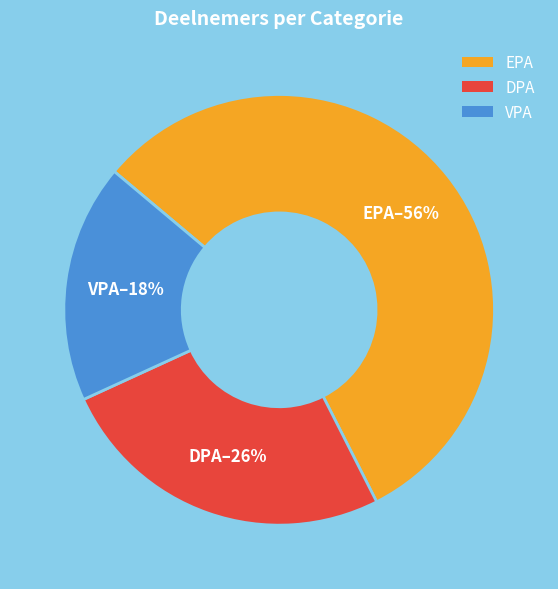

Combined, do DPA and VPA account for over 50%?

No